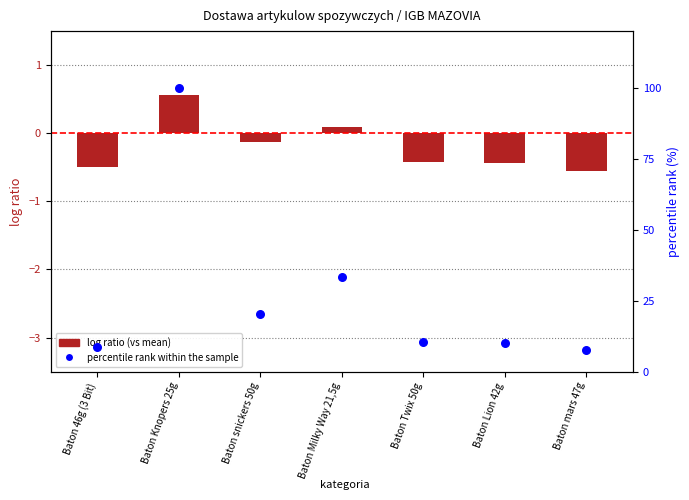

Which series has the widest spread of Y values?

percentile rank within the sample